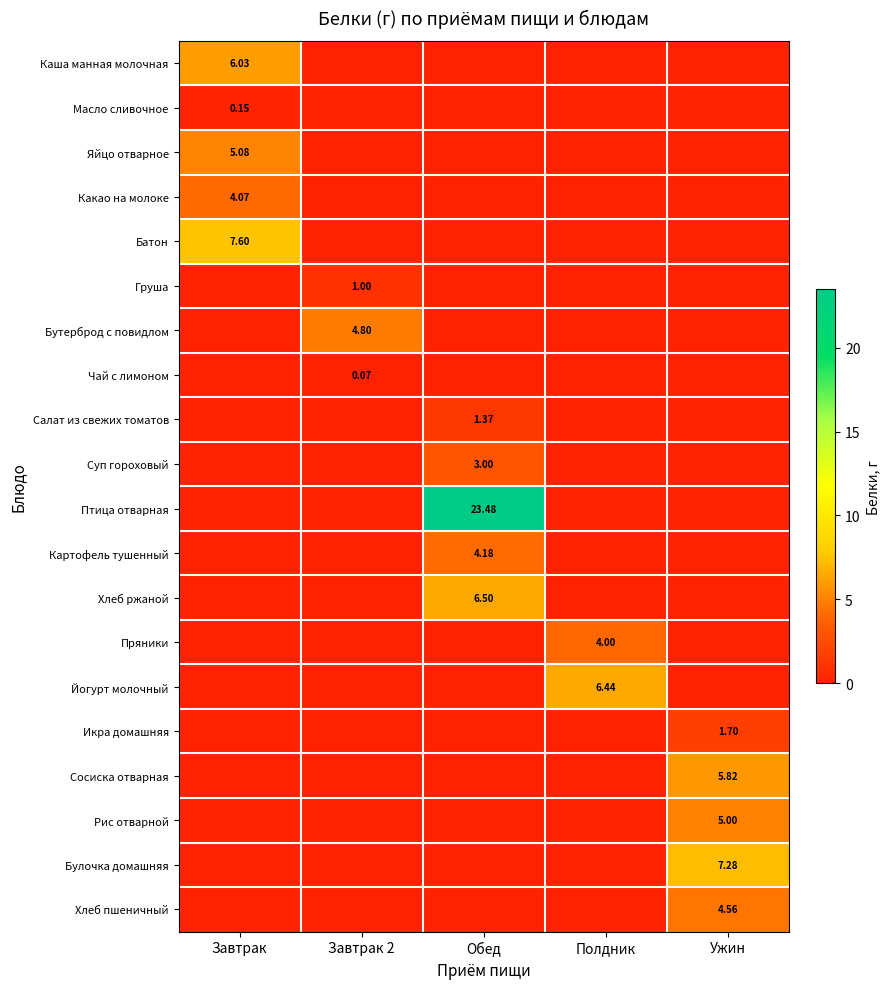

The value of Каша манная молочная at Обед is 0.0. True or false?

True